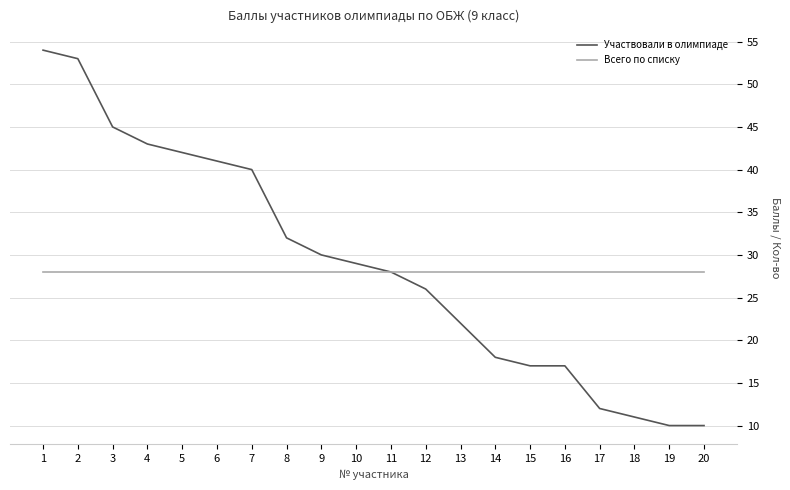

The value of Всего по списку at 7 is 28. True or false?

True